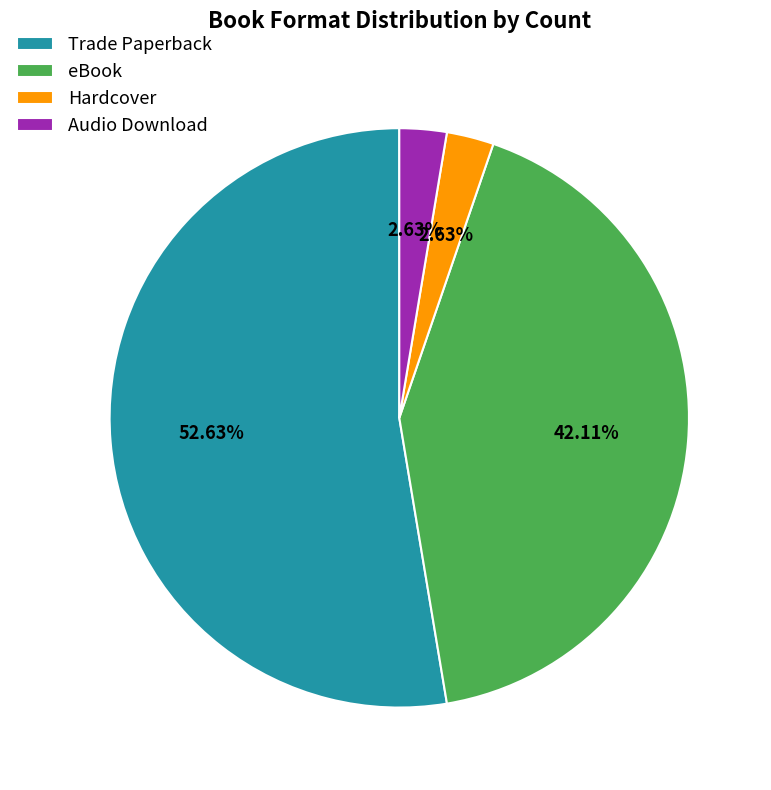

To the nearest percent, what is the combined percentage of Hardcover and Audio Download?

5%